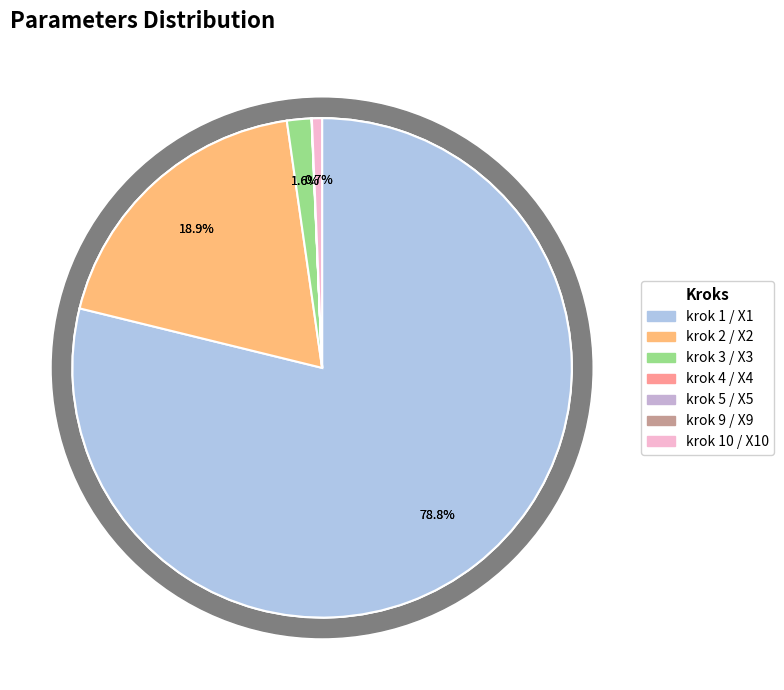

To the nearest percent, what is the combined percentage of krok 3 / X3 and krok 5 / X5?

2%